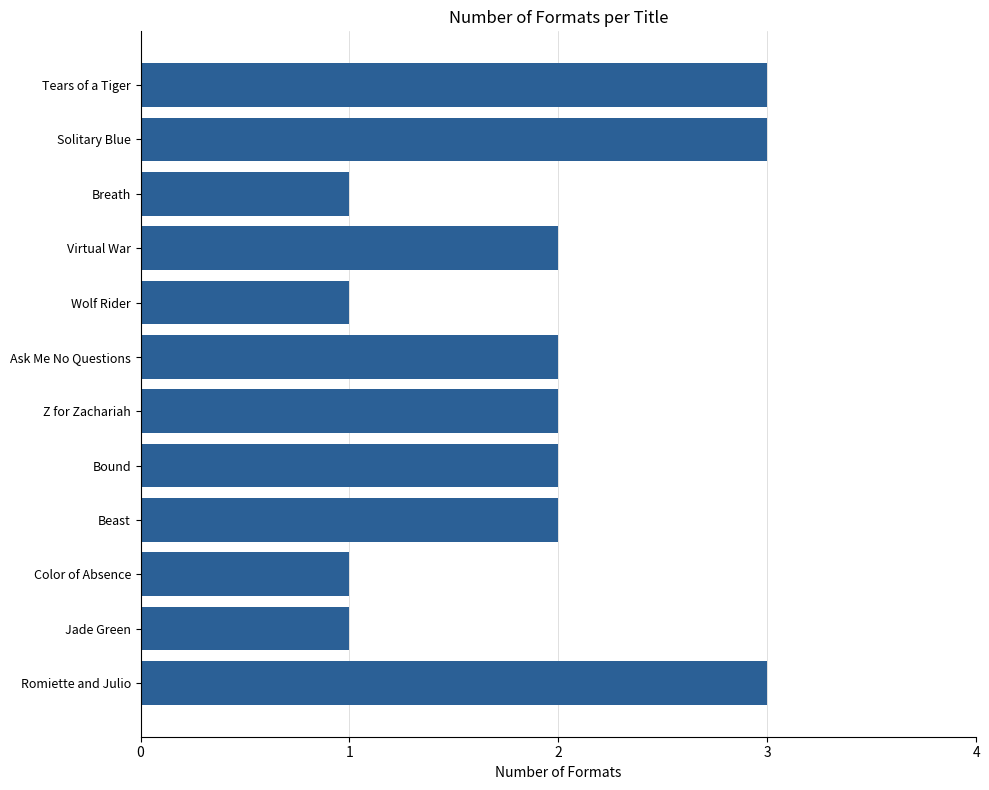

What is the change in value from Ask Me No Questions to Romiette and Julio?

+1